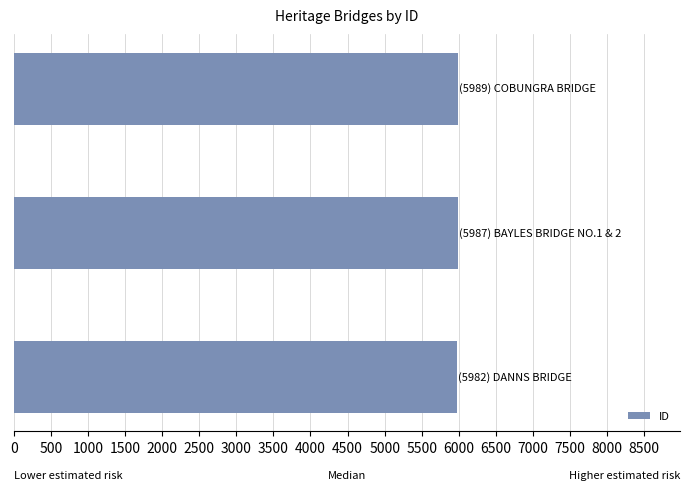

What is the difference between the maximum and minimum values?

7